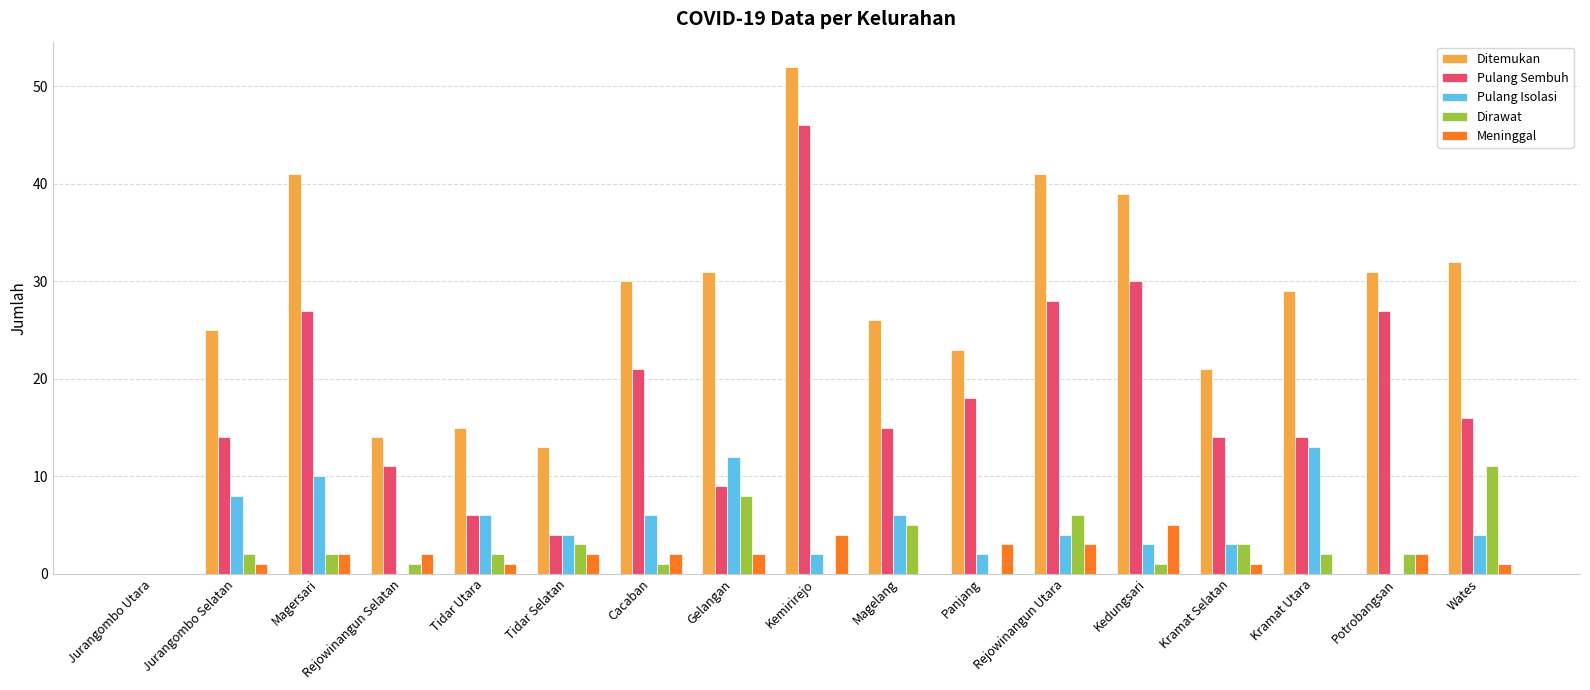

At which label is Ditemukan closest to 26?

Magelang